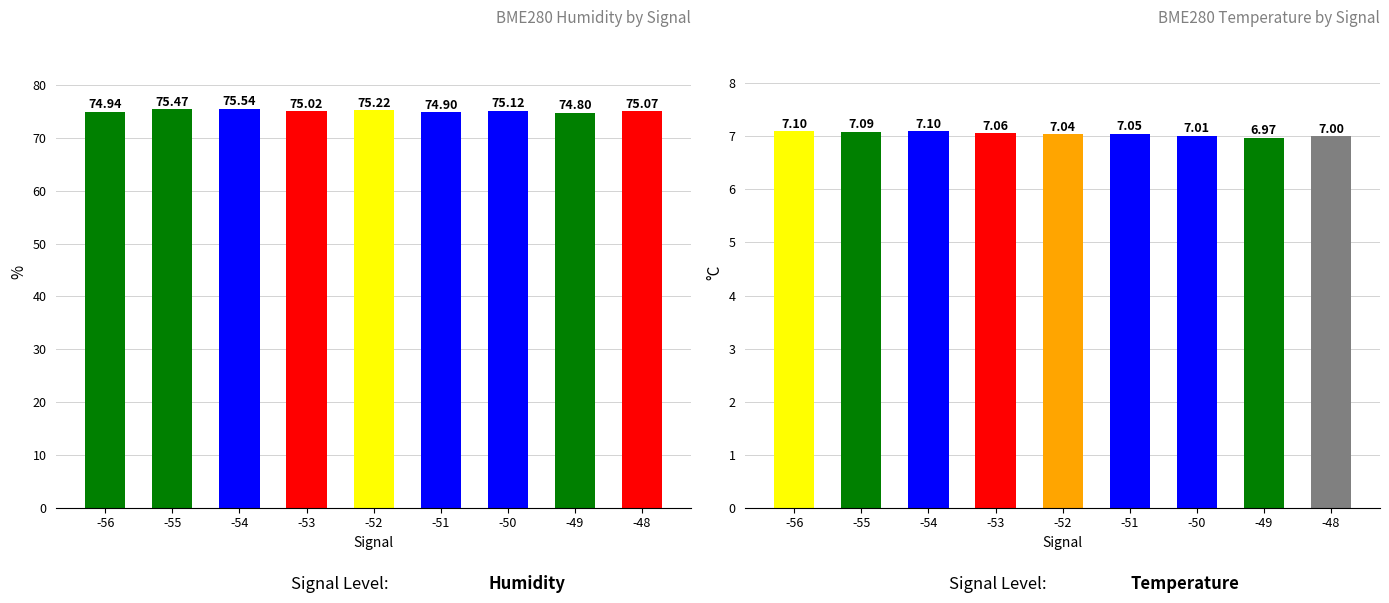

What is the difference between the maximum and minimum values in the BME280_temperature series?

0.1